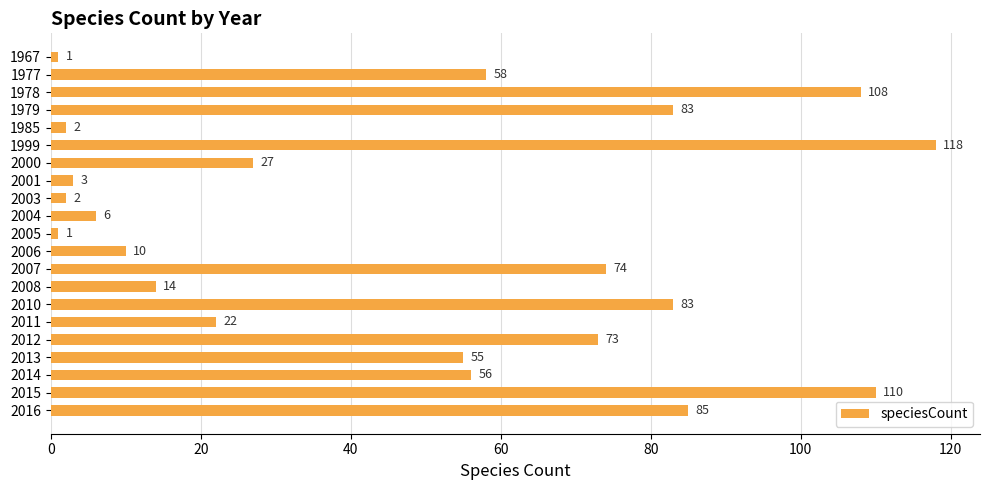

What is the greatest value displayed?

118